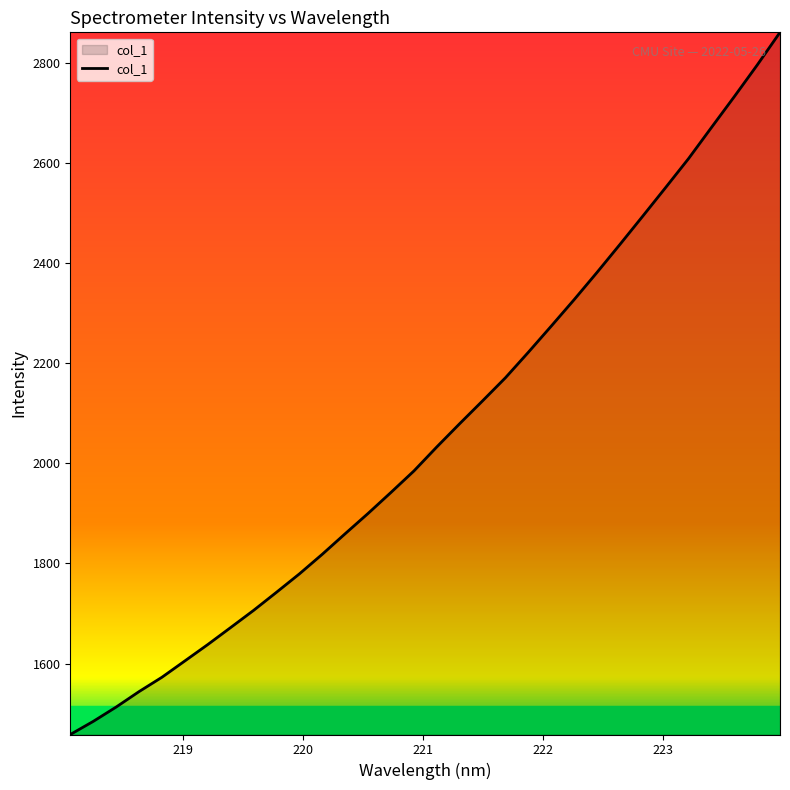

What is the maximum value shown in the chart?

2861.0